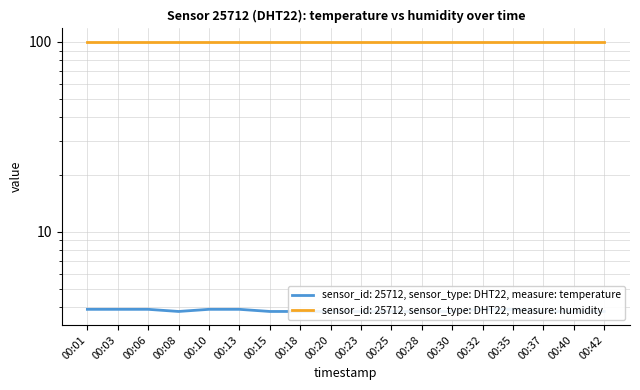

Rank the categories by value from lowest to highest.

00:08, 00:15, 00:18, 00:20, 00:23, 00:25, 00:28, 00:30, 00:37, 00:40, 00:42, 00:01, 00:03, 00:06, 00:10, 00:13, 00:32, 00:35